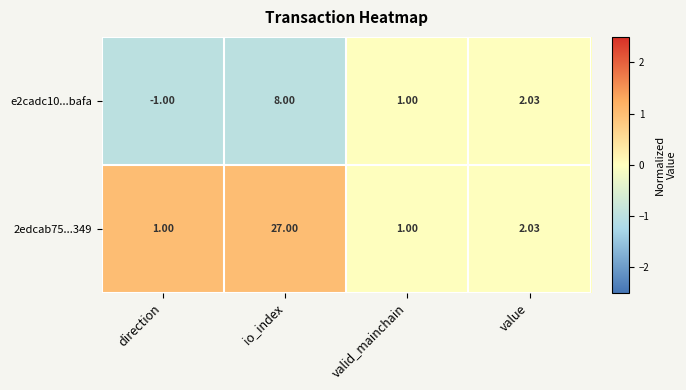

At which label does 2edcab75...349 first exceed 2?

io_index